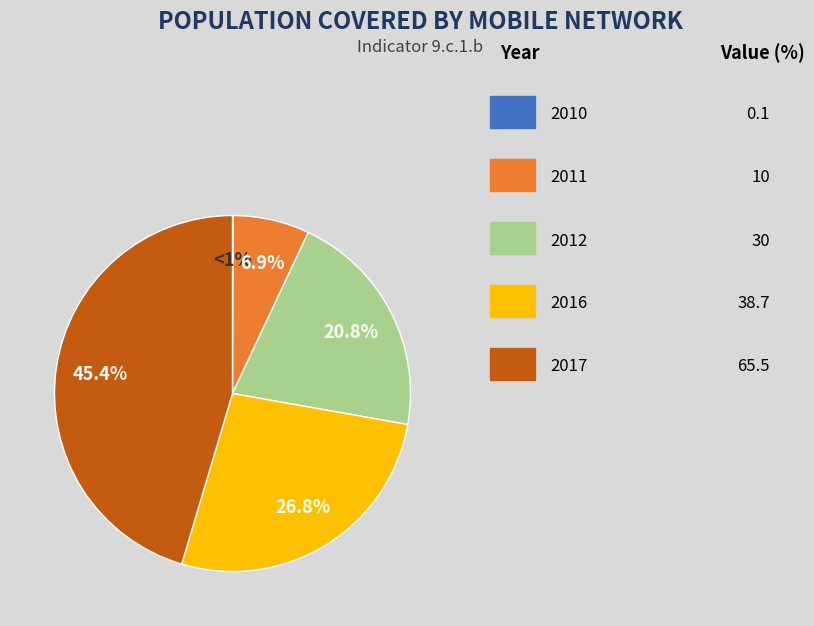

Which category has the smallest portion of the pie?

2010